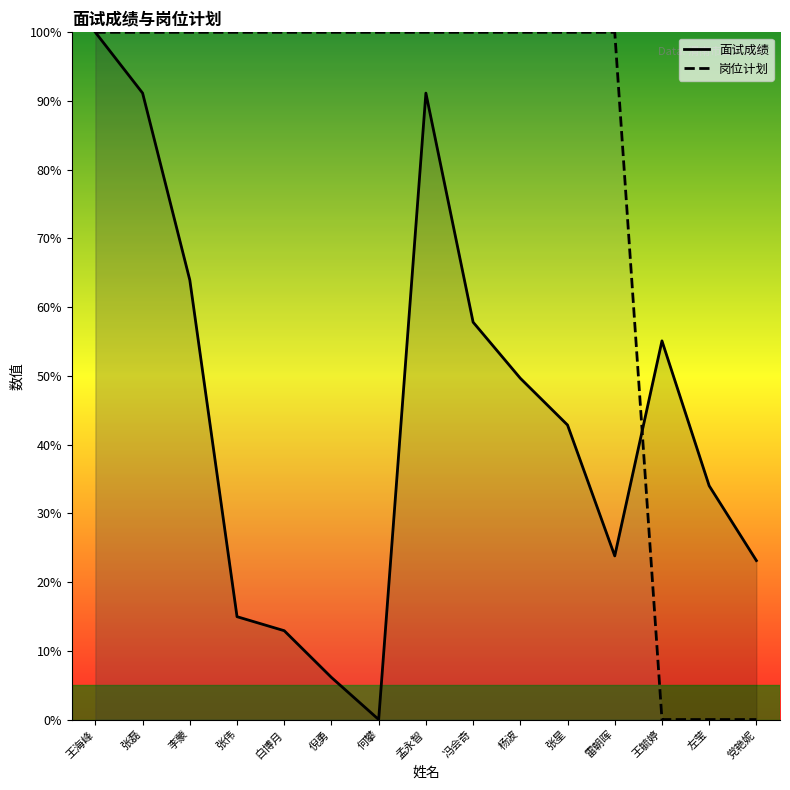

What is the spread (max minus min) of values at 张星?

57.1